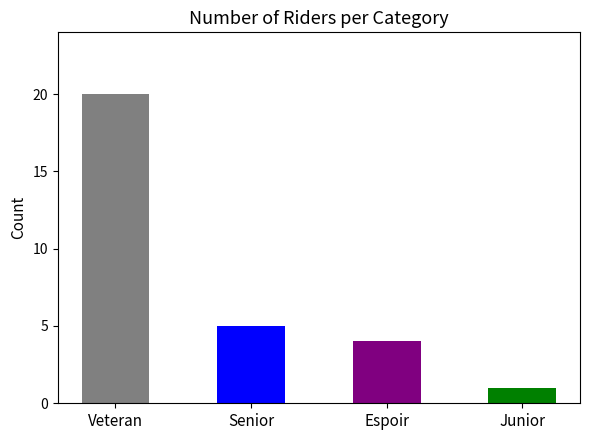

What is the sum of all values?

30